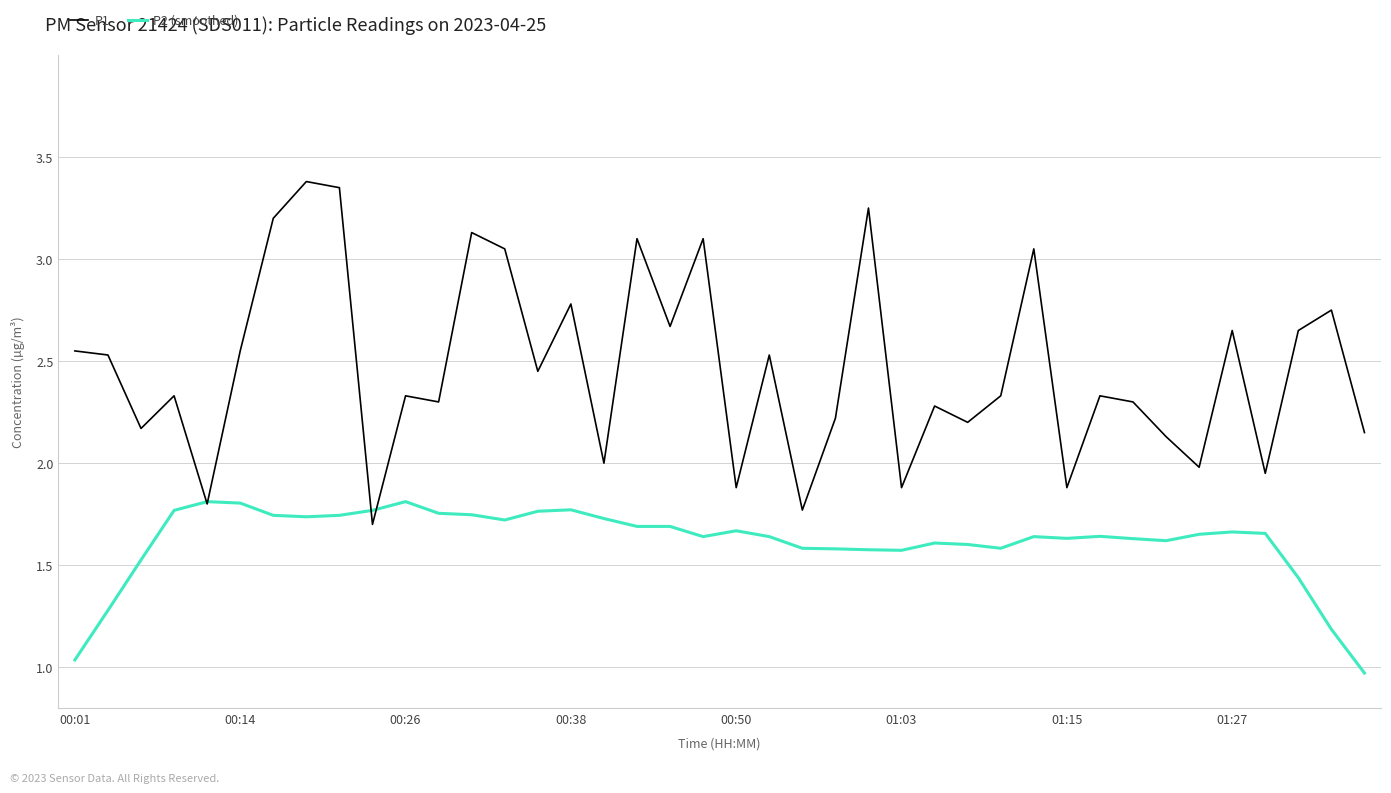

Which series has the largest total across all categories?

P1